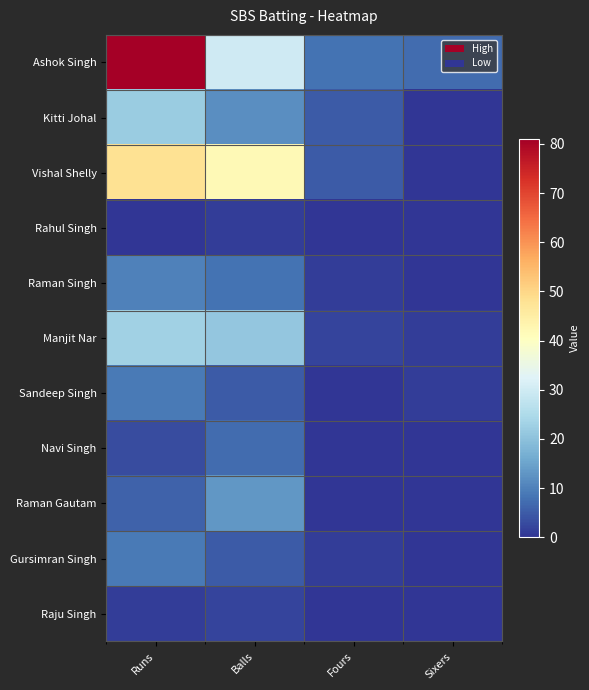

Which series changed the most between Balls and Sixers?

Vishal Shelly